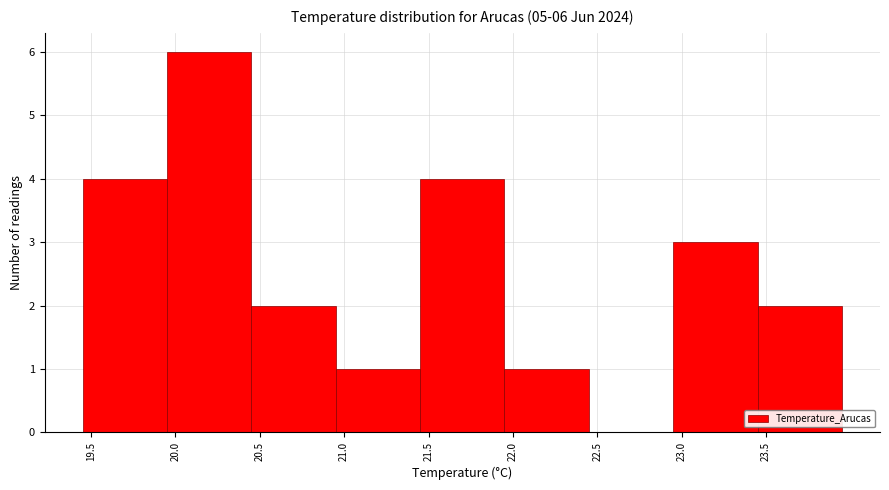

Which range on the x-axis has the tallest bar?

19.95 to 20.45